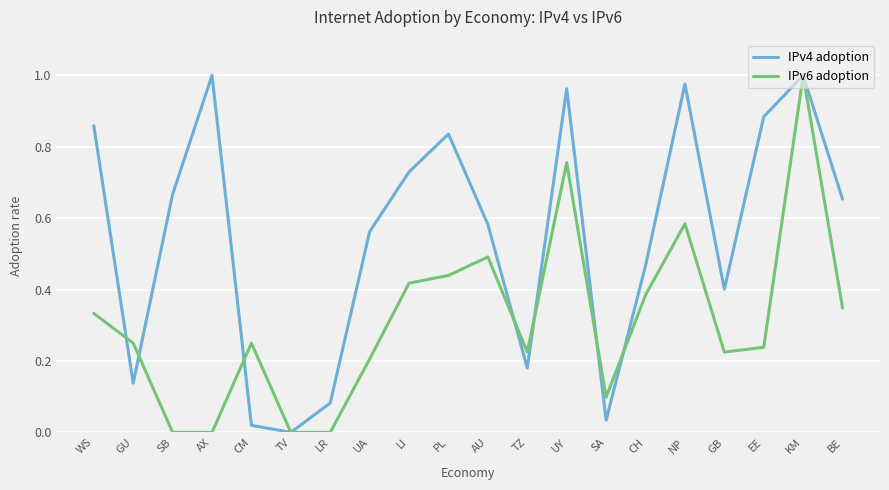

What position from the left is LR?

7